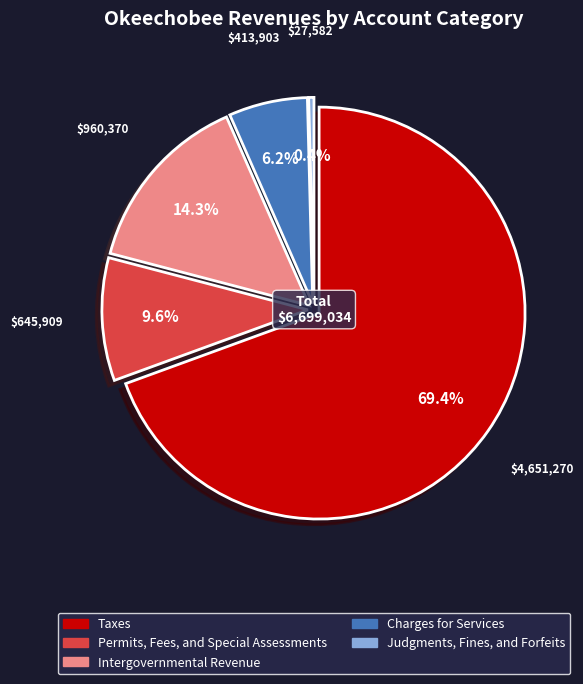

Which slice is the smallest?

Judgments, Fines, and Forfeits